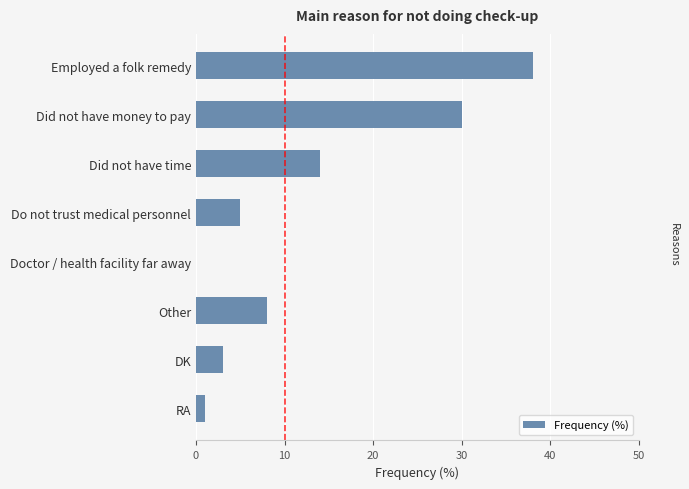

Where is the data nearest to the value 19?

Did not have time